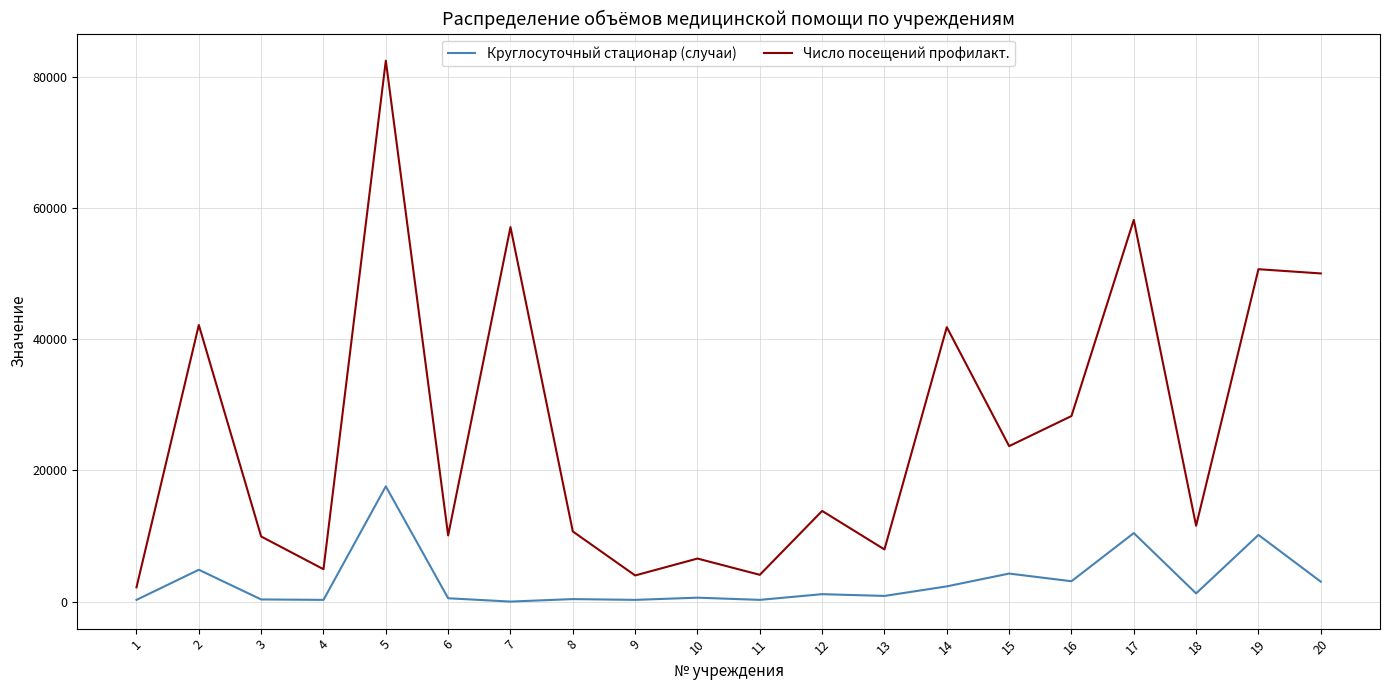

How many lines are shown in the chart?

2